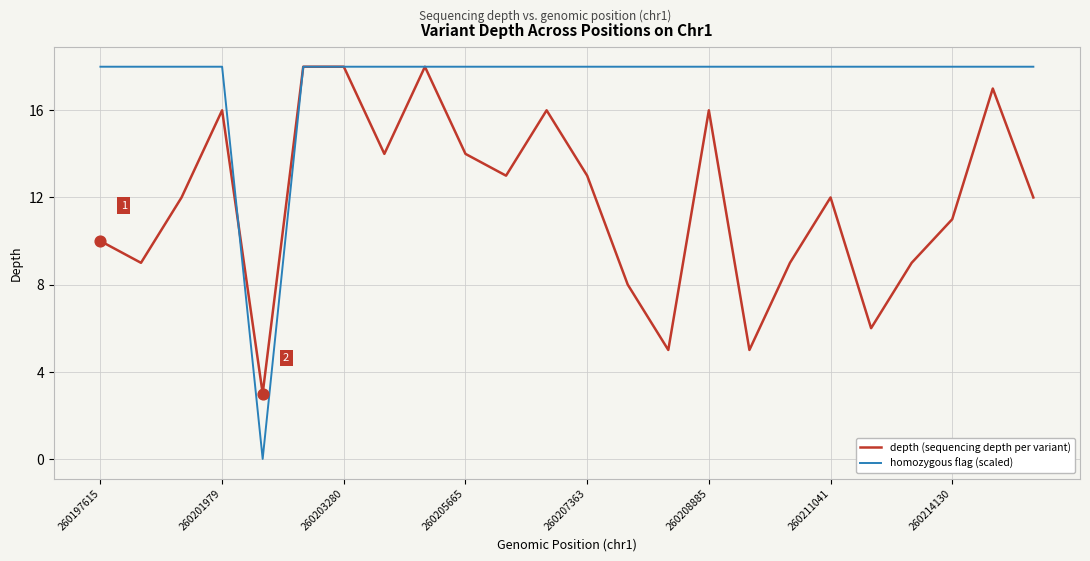

Which series has the widest spread of values?

homozygous flag (scaled)